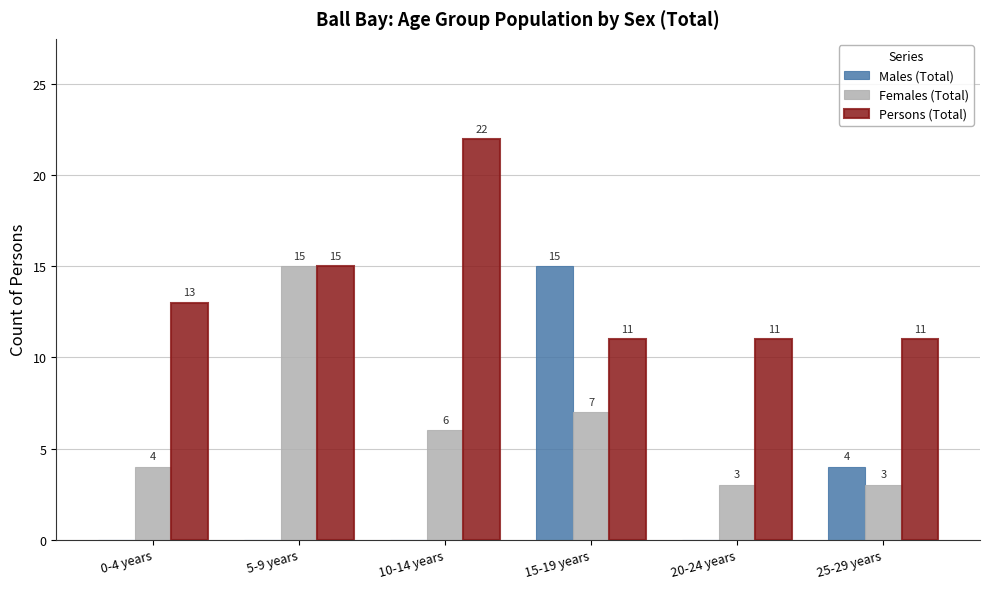

Which series changed the most between 0-4 years and 10-14 years?

Persons (Total)